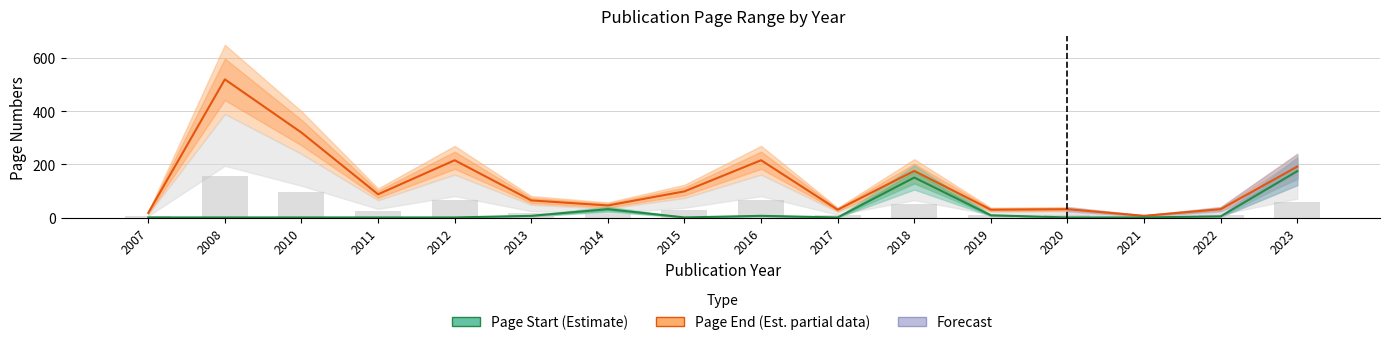

Reading left to right, extract all data points from this chart.

Page End (Estimate based on partial data): 18	520	320	88	216	65	46	99	216	30	176	30	32	7	32	192
Page Start (Estimate): 1	1	1	1	1	7	32	1	7	1	151	9	1	1	5	175